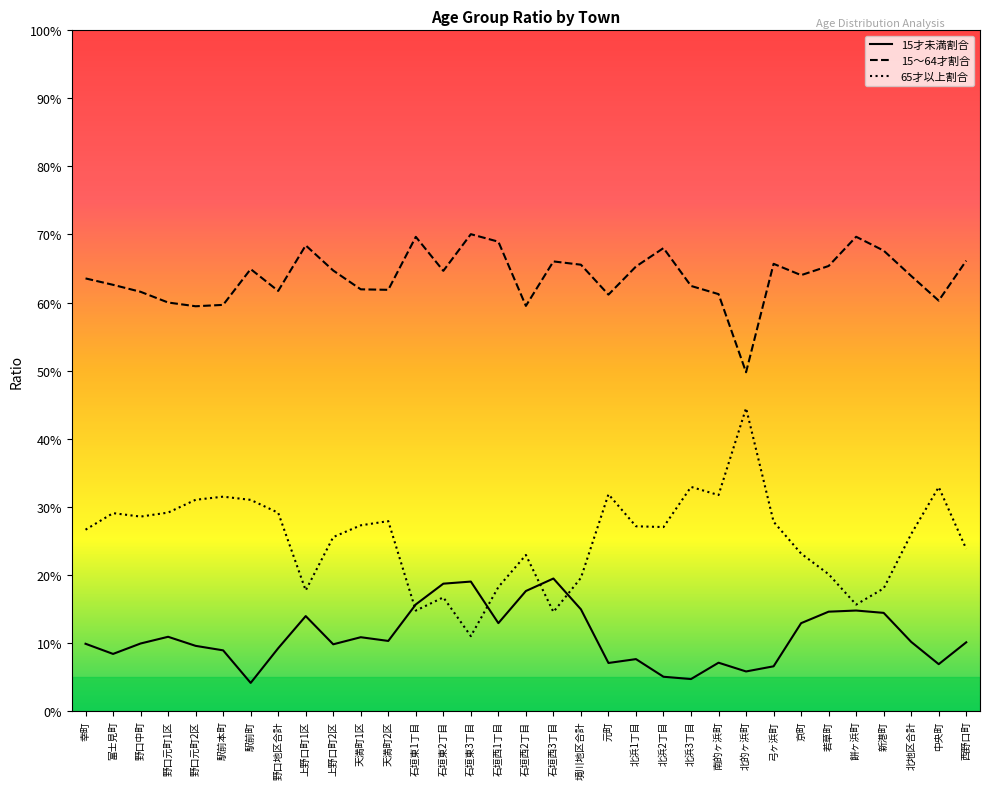

At 天満町2区, list the series in order from largest to smallest.

15～64才割合, 65才以上割合, 15才未満割合